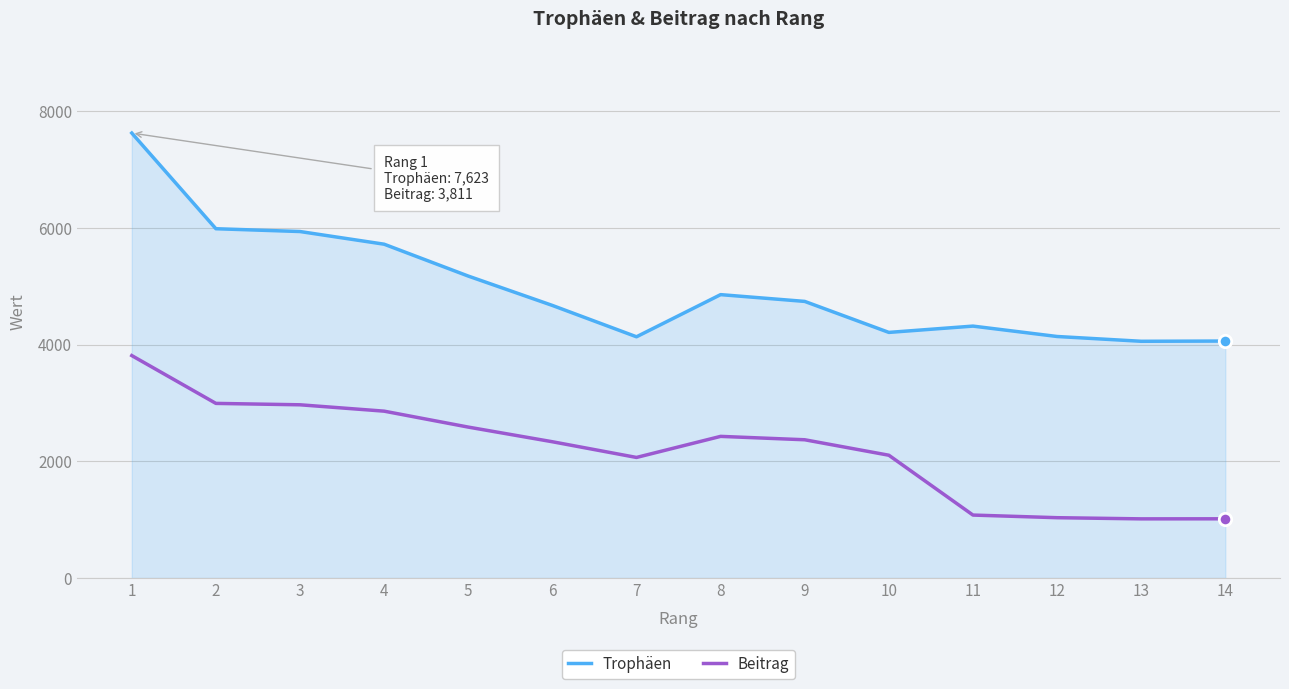

Which series has the largest total across all categories?

Trophäen